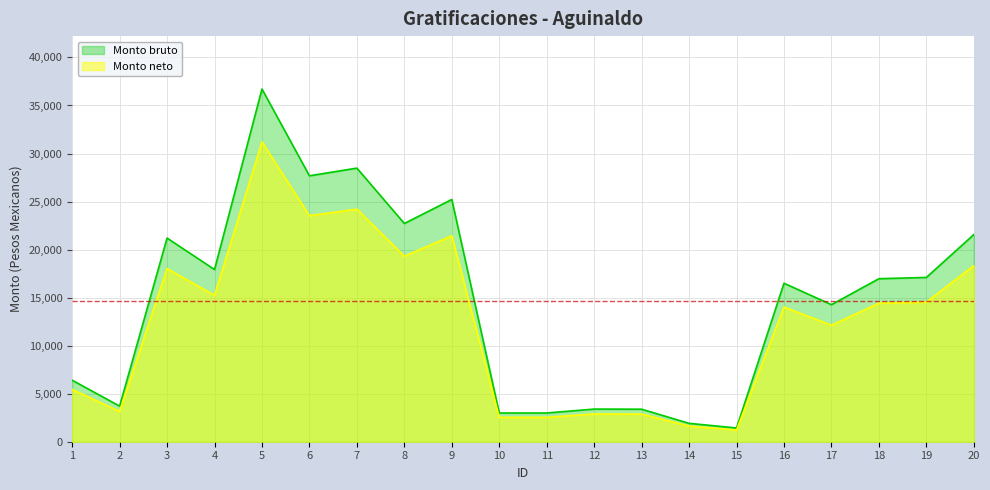

What is the sum of the Monto bruto values at 17 and 10?

17256.1